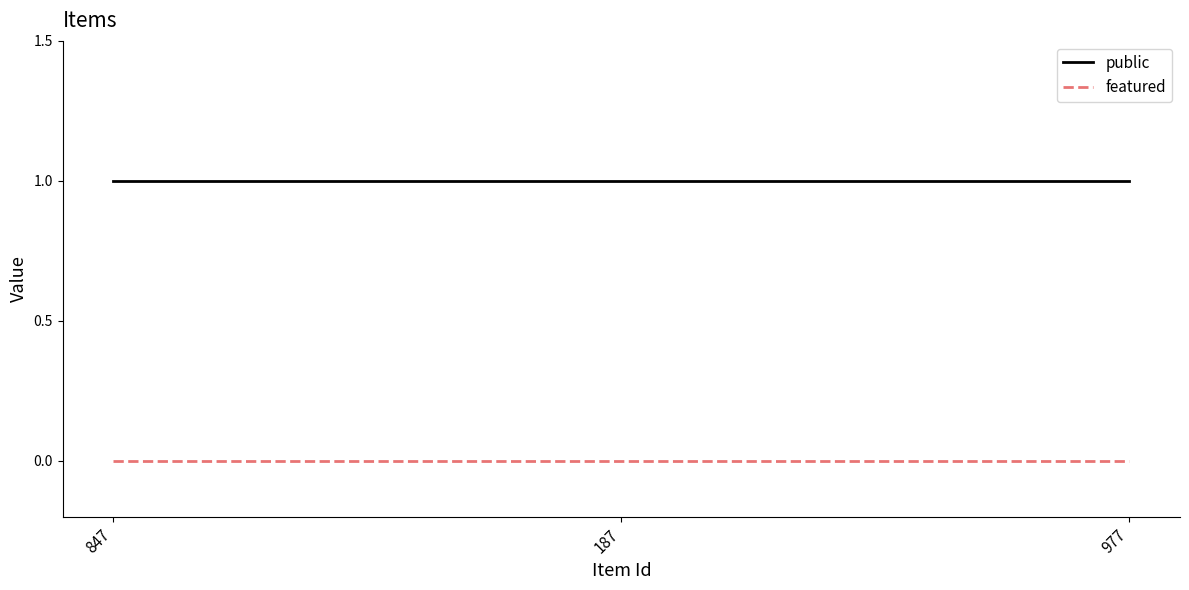

Rank the series by their average value, from highest to lowest.

public, featured